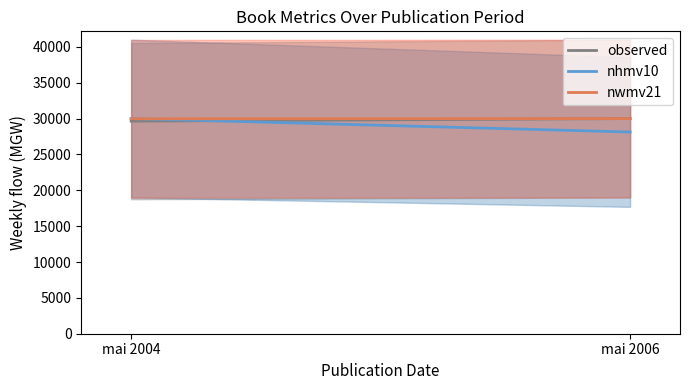

What is the spread (max minus min) of values at mai 2006?

1875.0